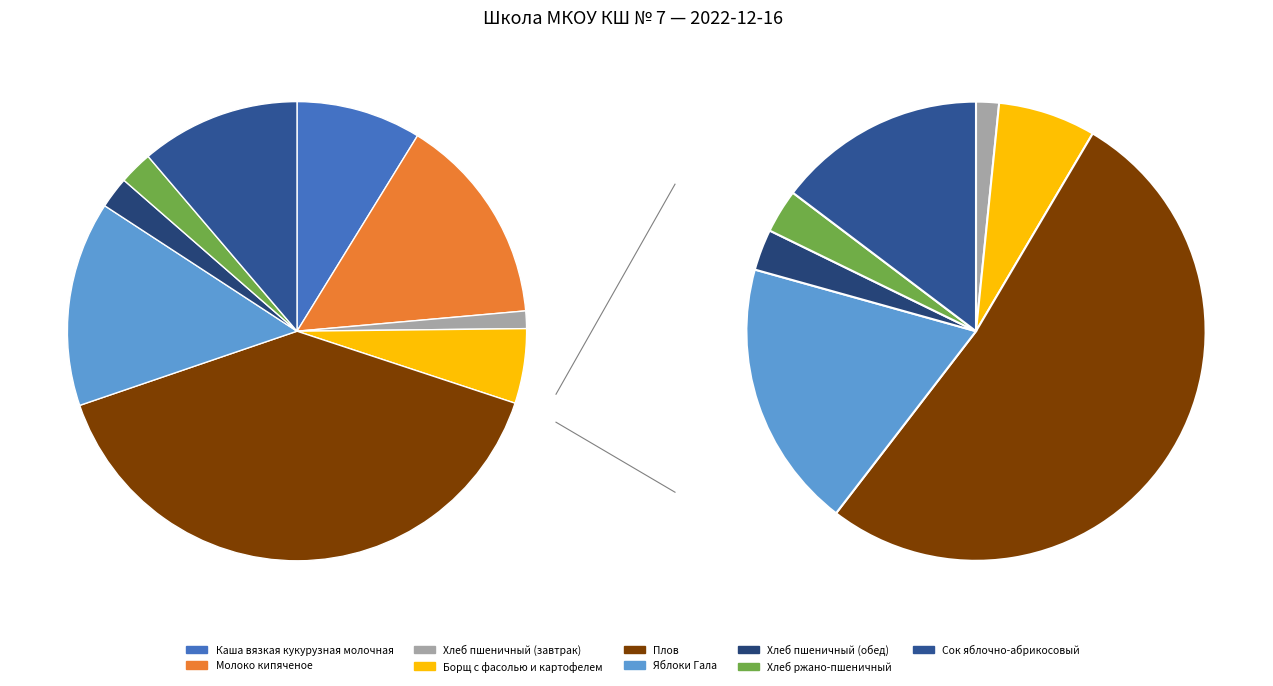

How many segments does this pie chart have?

9